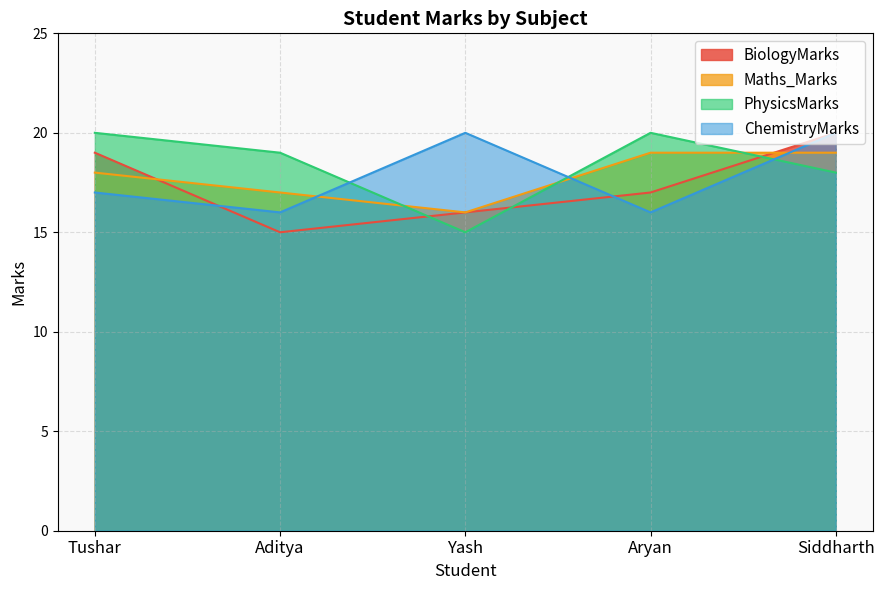

What is the maximum value for ChemistryMarks?

20